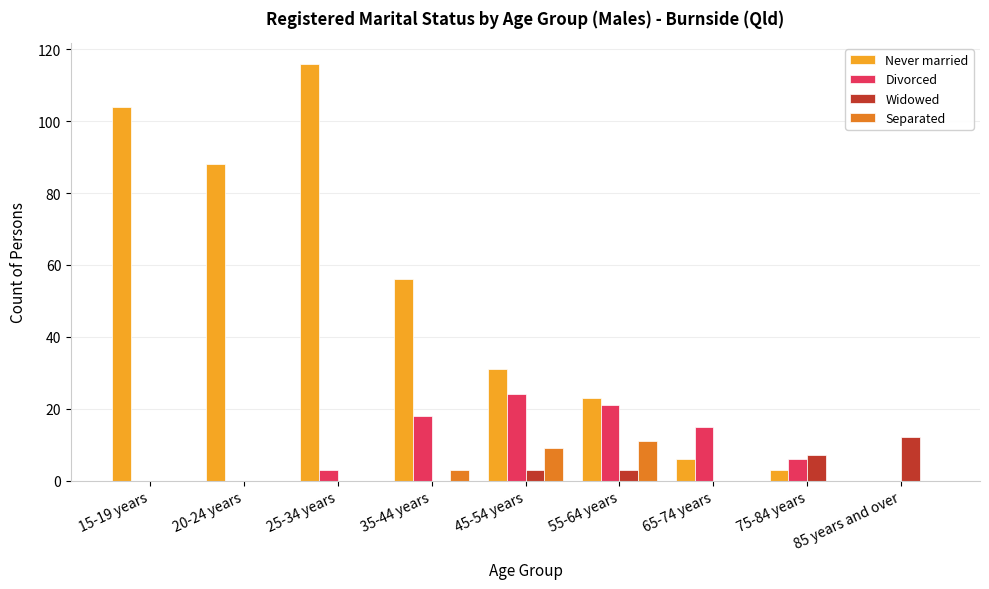

What are all the series names shown in the legend?

Never married, Divorced, Widowed, Separated